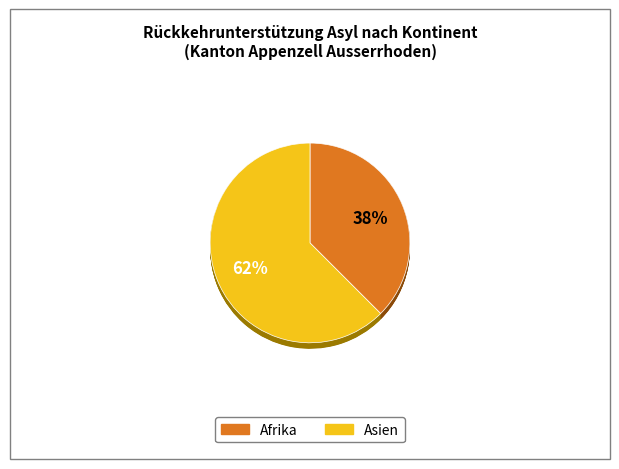

What percentage do Asien and Afrika together represent?

100.0%